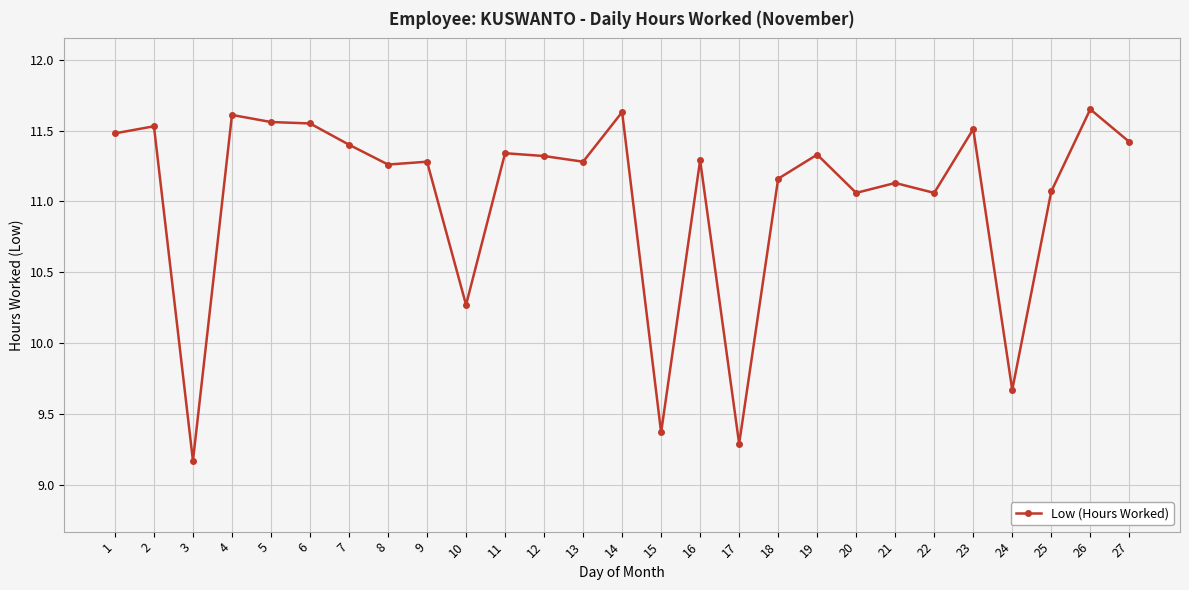

Count the number of data series in this chart.

1